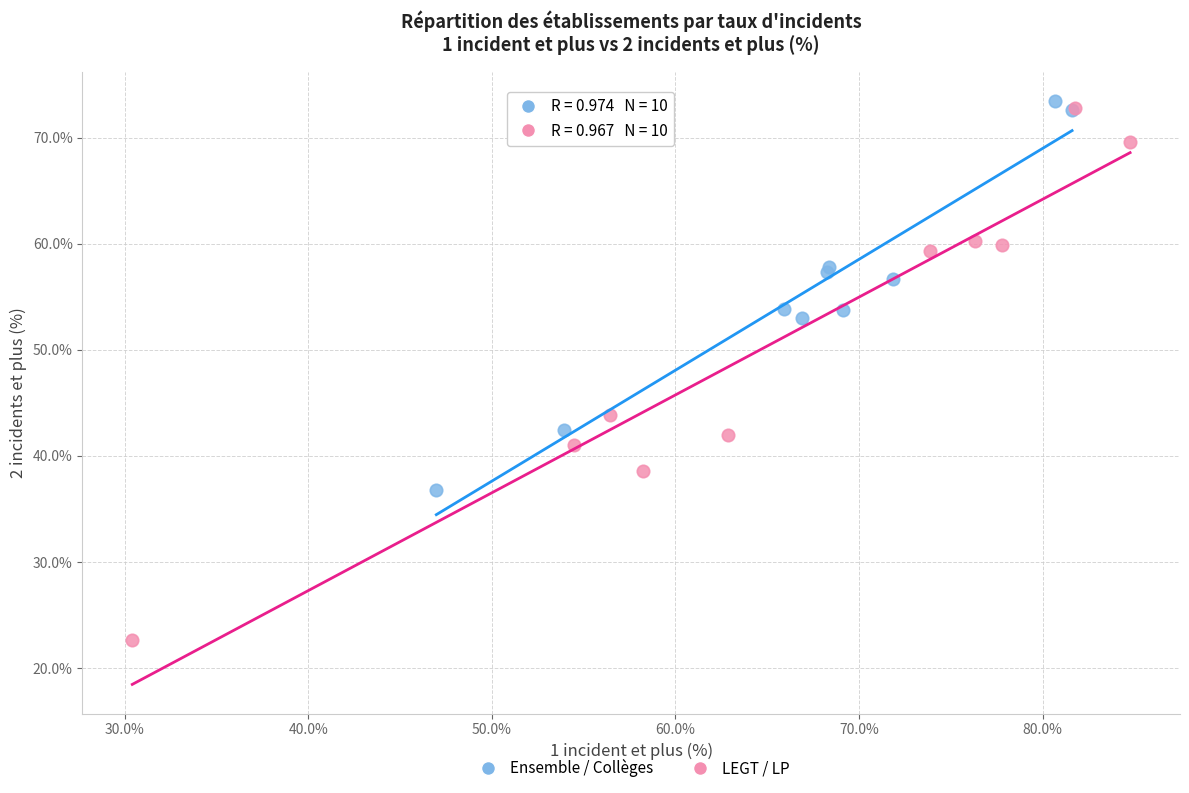

What are all the series names shown in the legend?

Ensemble / Collèges, LEGT / LP